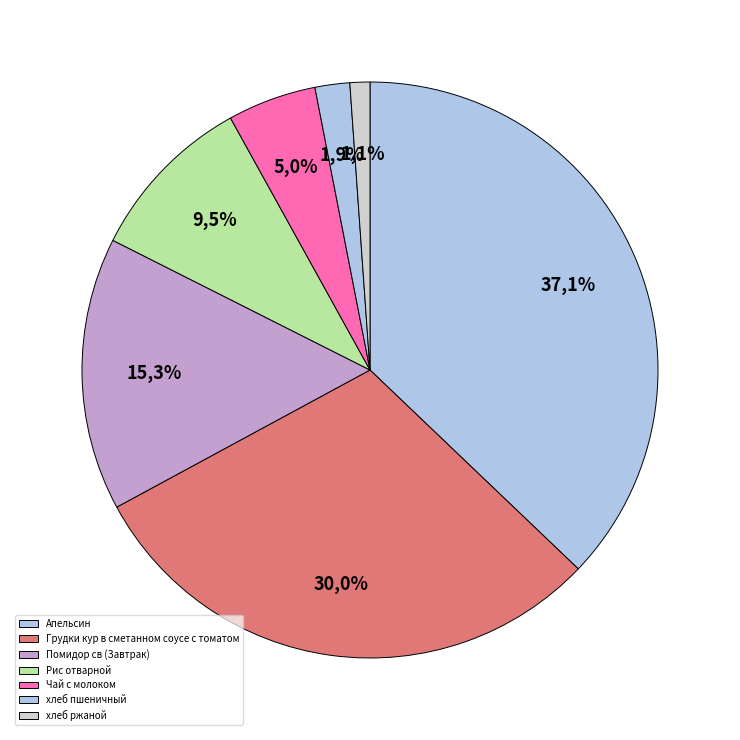

Which slice is the smallest?

хлеб ржаной